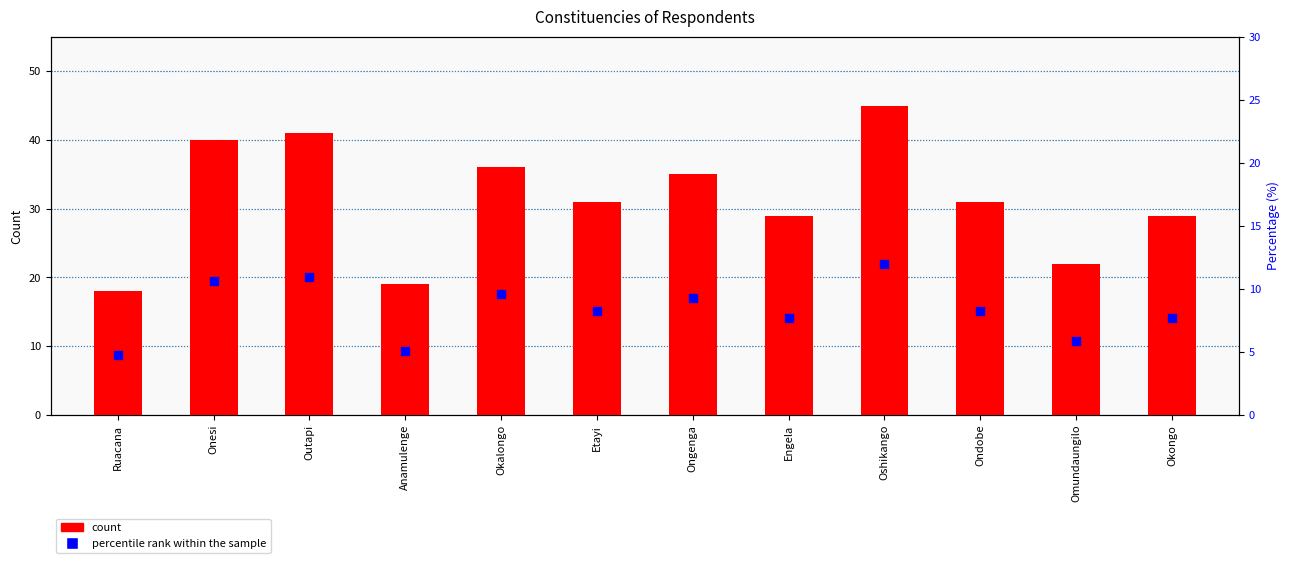

Which series has the largest Y range (max minus min)?

count